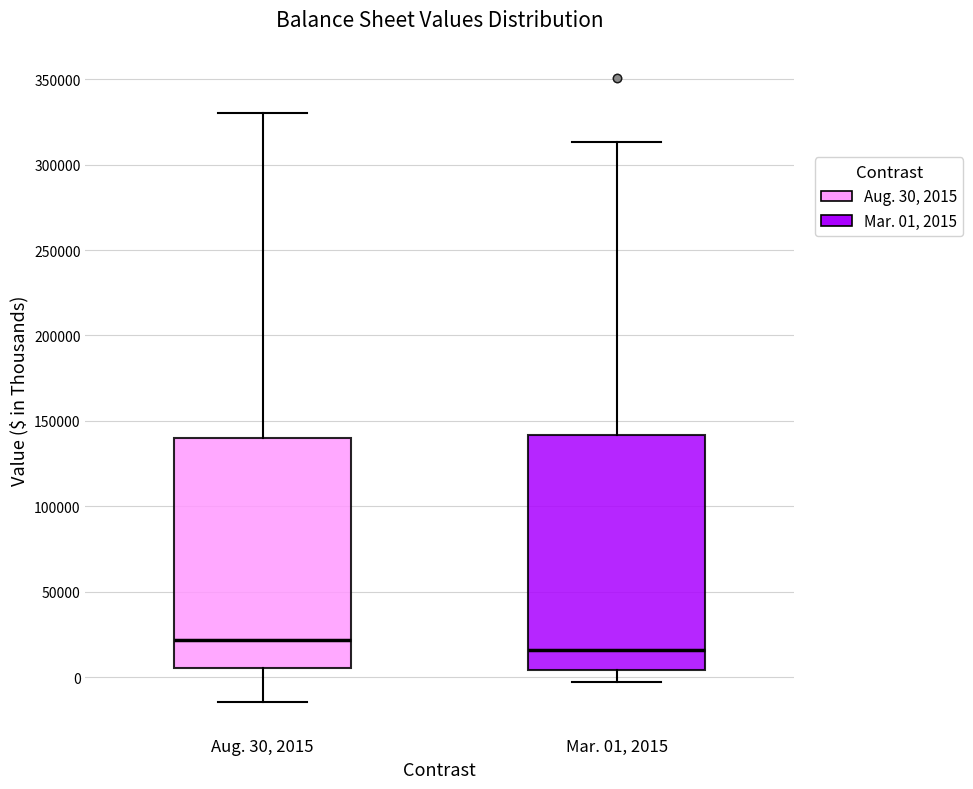

Reading left to right, read every box against the y-axis: the position of its median line, the range the box covers, and the ends of its whiskers. The values are not printed on the chart, so give them approximately, as read against the axis.

Aug. 30, 2015: median 20000, box 5000 to 140000, whiskers -15000 to 330000
Mar. 01, 2015: median 15000, box 5000 to 140000, whiskers -5000 to 315000